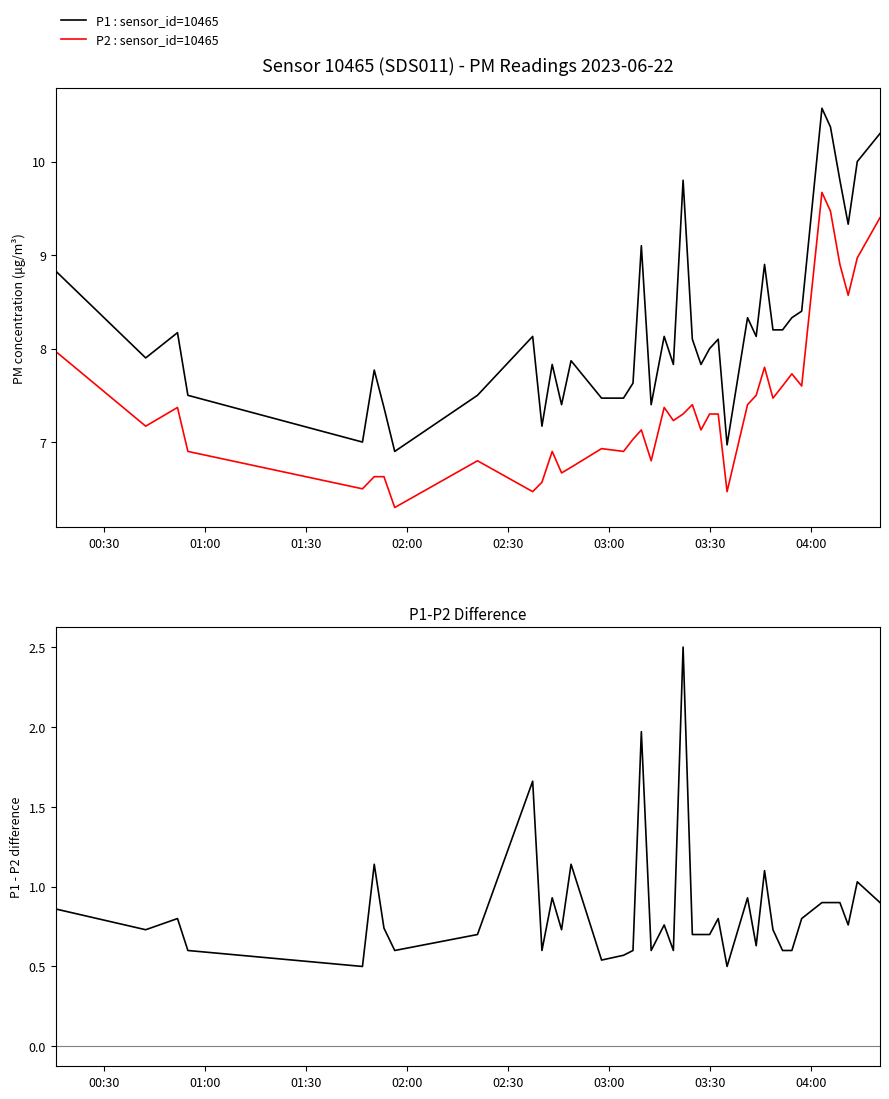

At how many categories does at least one series exceed 7?

37